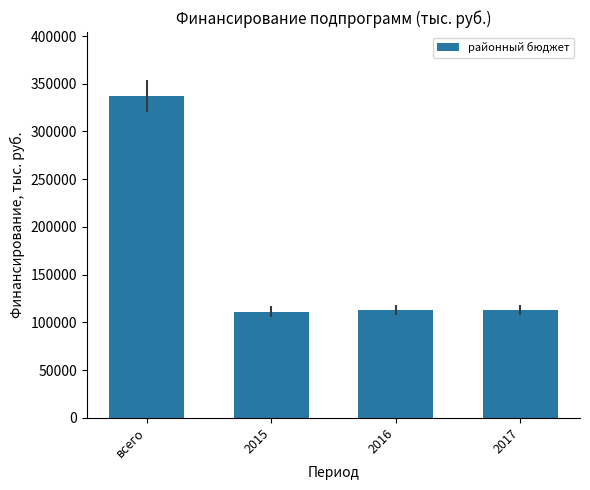

Reading right to left, list all the values displayed in this chart.

2017=112896.4	2016=112896.4	2015=111044.1	всего=336836.9